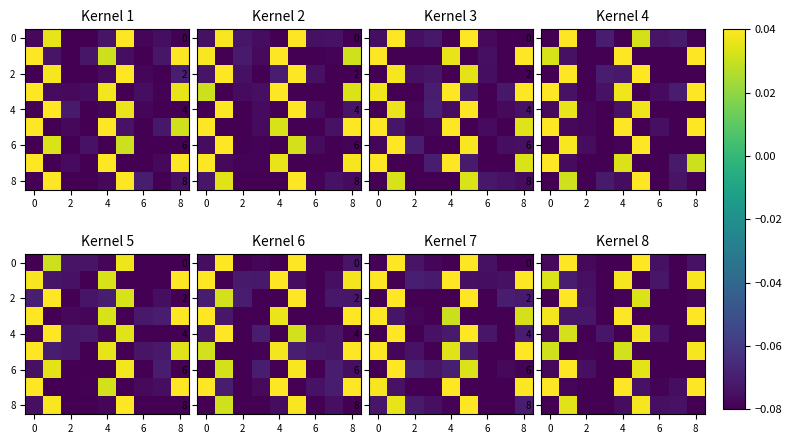

The value of 4 at 4 is -0.1. True or false?

True